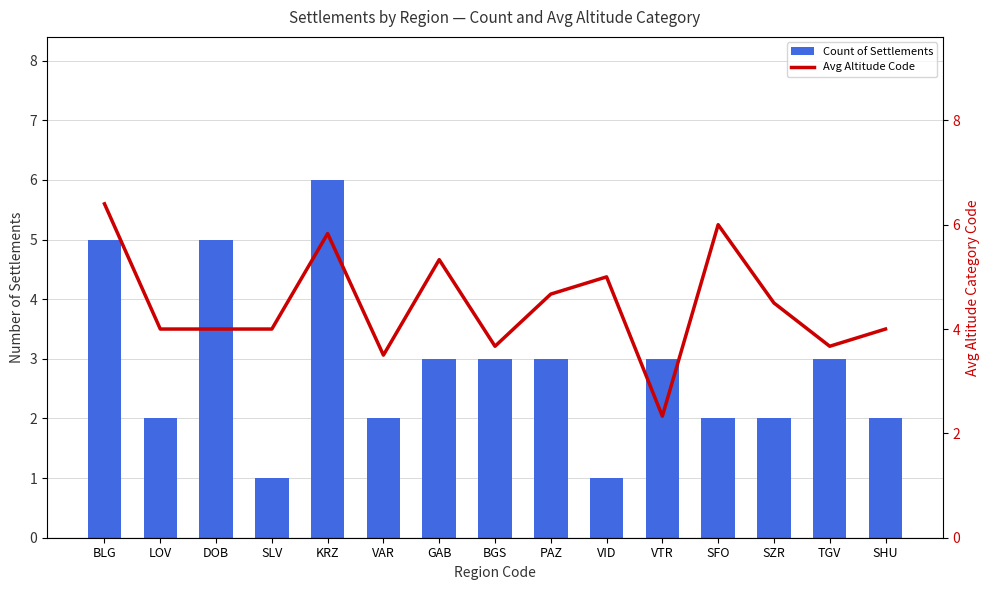

At which category is the sum across all series the highest?

KRZ